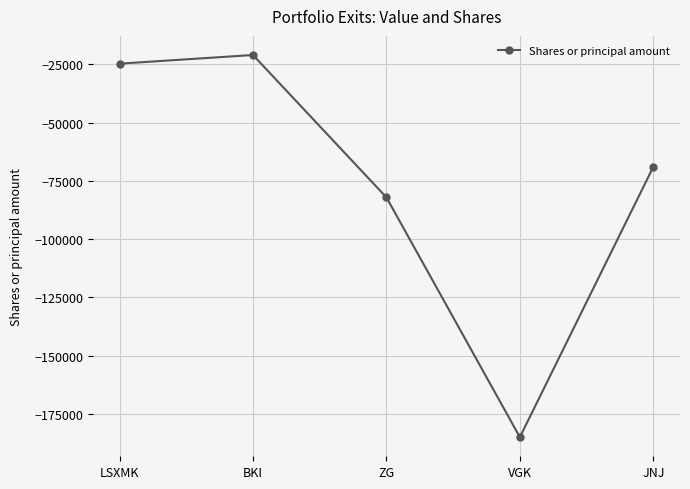

Is it true that the value at VGK is -185000?

True